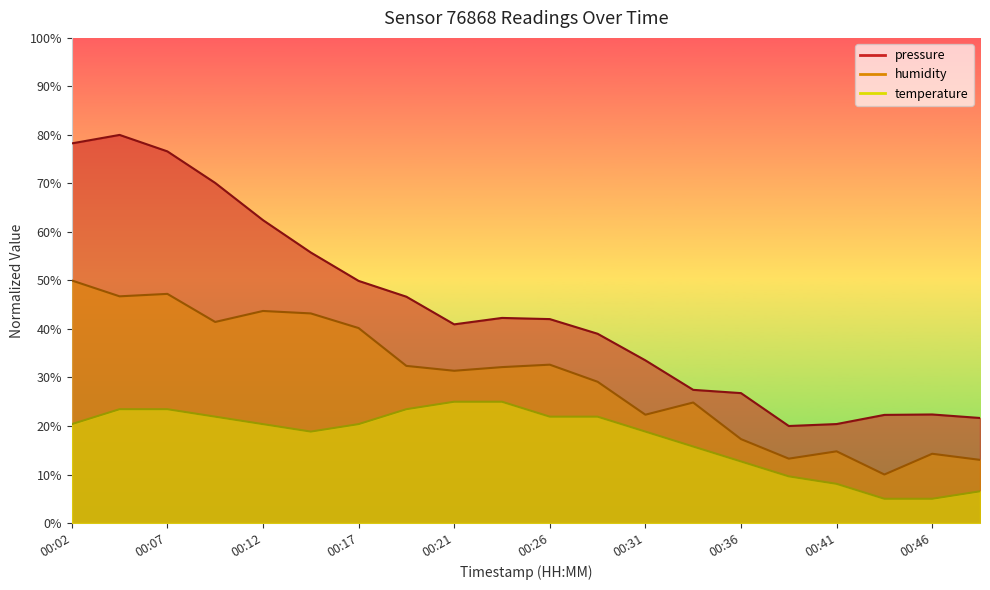

What is the difference between the maximum and minimum values in the temperature series?

20.0